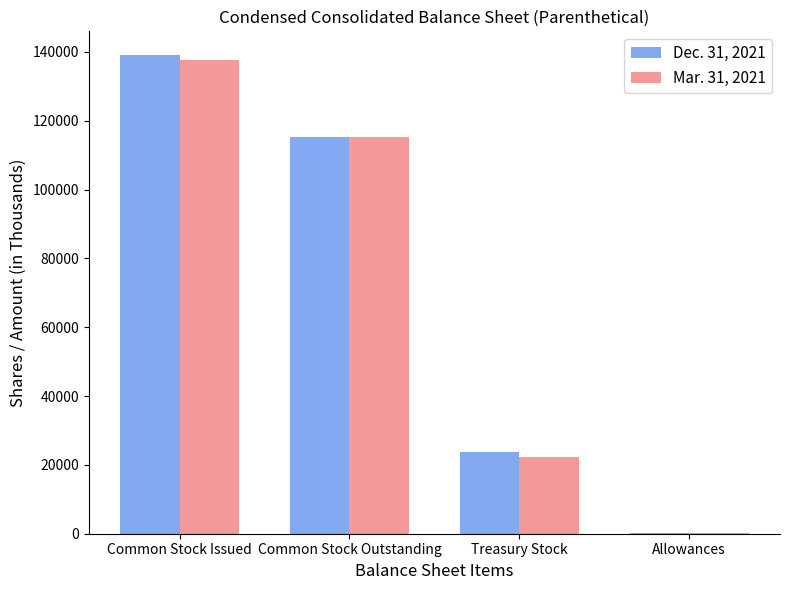

Between Common Stock Outstanding and Treasury Stock, which series saw the biggest shift?

Mar. 31, 2021